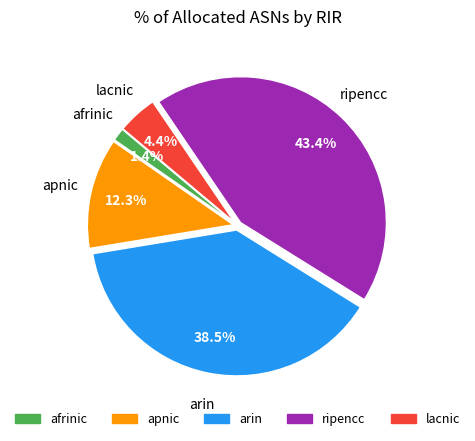

Count the number of slices in the pie.

5